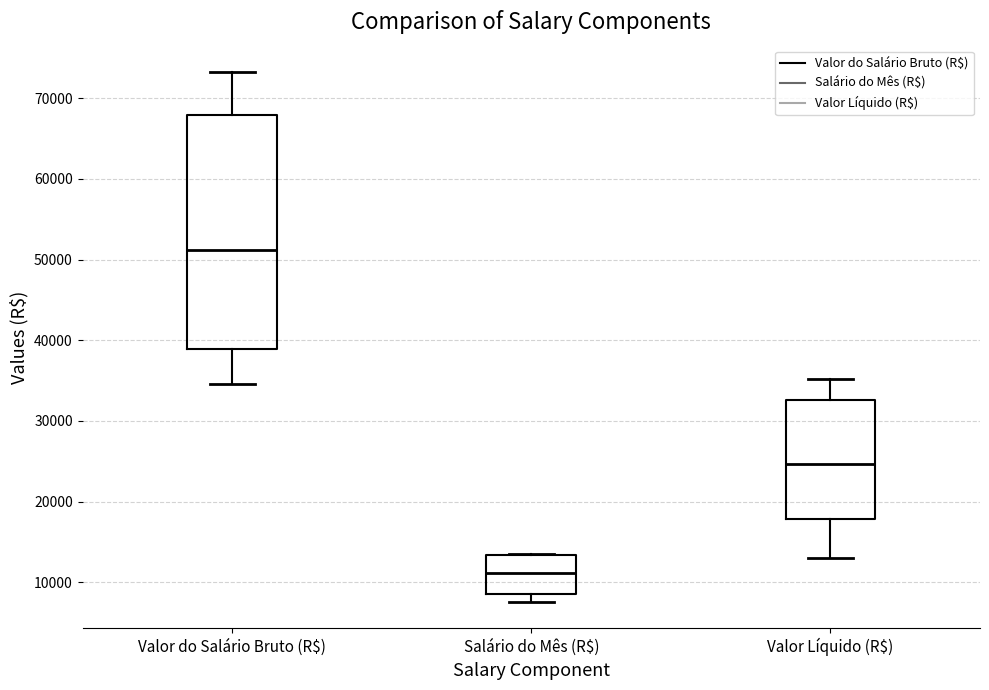

Which box has the lowest median line?

Salário do Mês (R$)